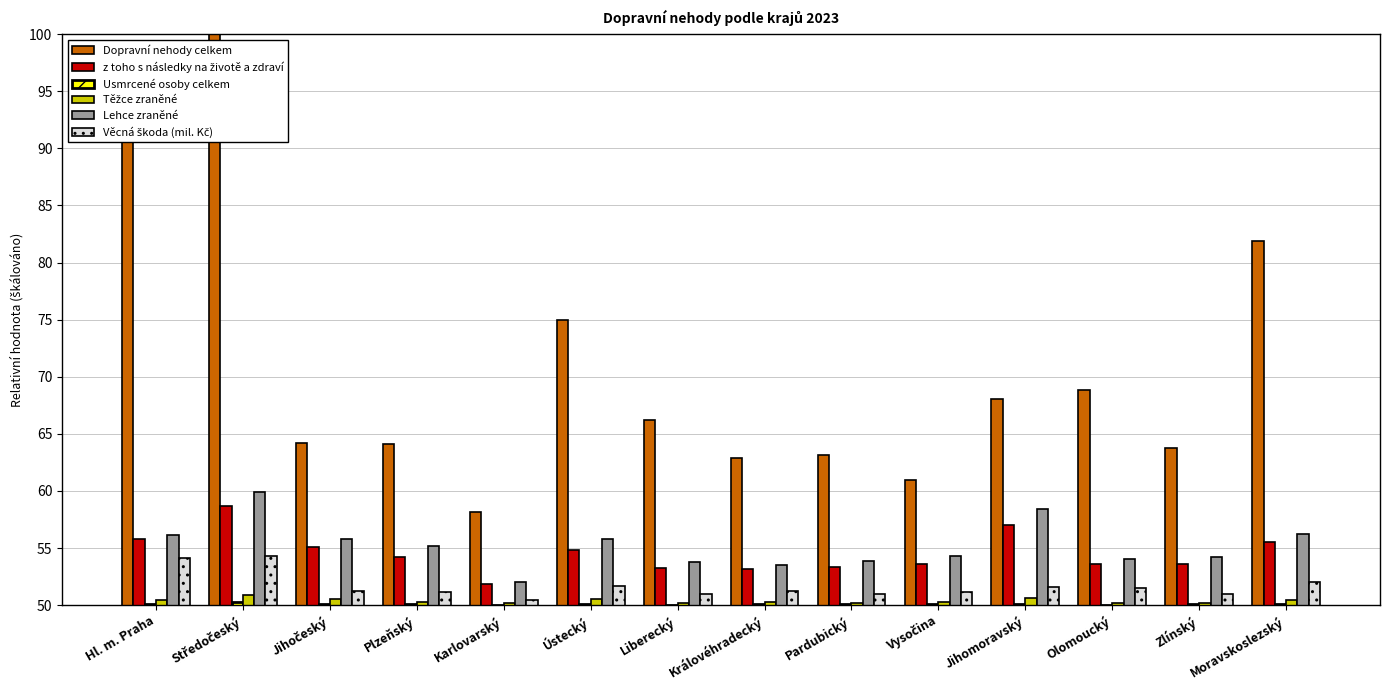

What is the greatest value displayed?

100.0